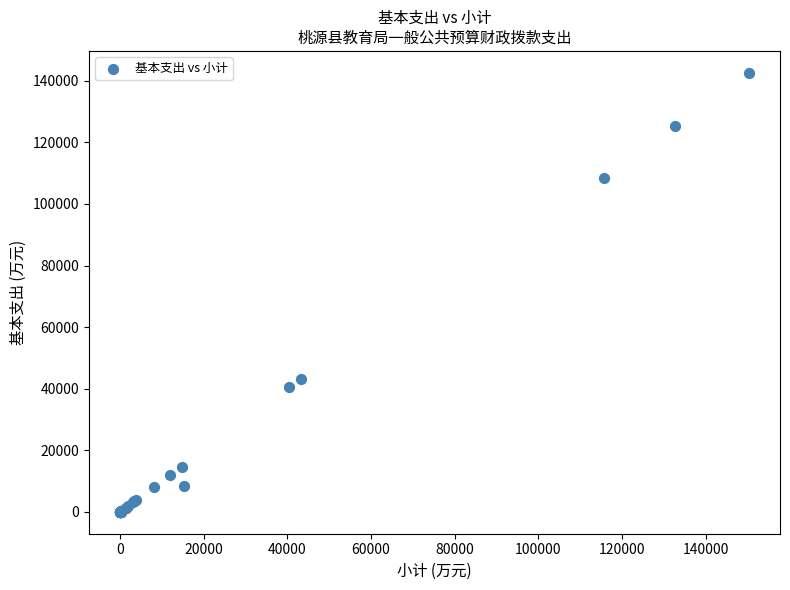

What Y value in the scatter plot is closest to 71296?

43031.1